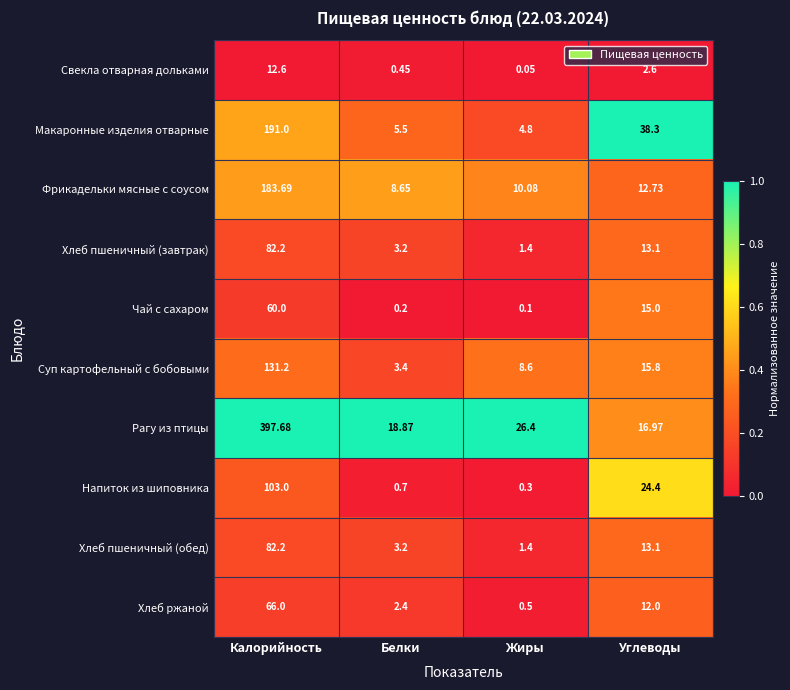

List the labels in order of Макаронные изделия отварные value, largest first.

Калорийность, Углеводы, Белки, Жиры